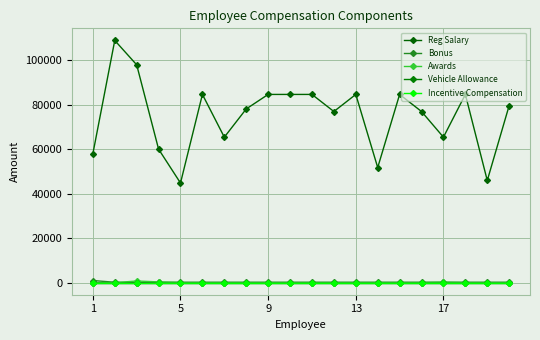

At how many categories does at least one series exceed 95124?

2